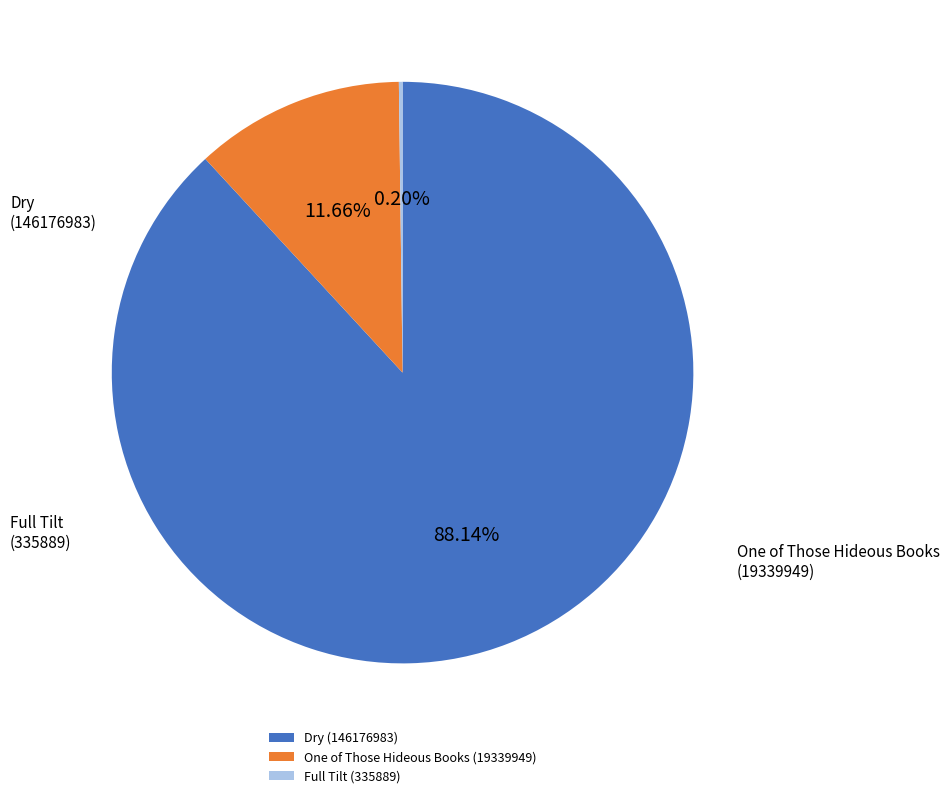

Is Dry (146176983) the majority of the pie?

Yes